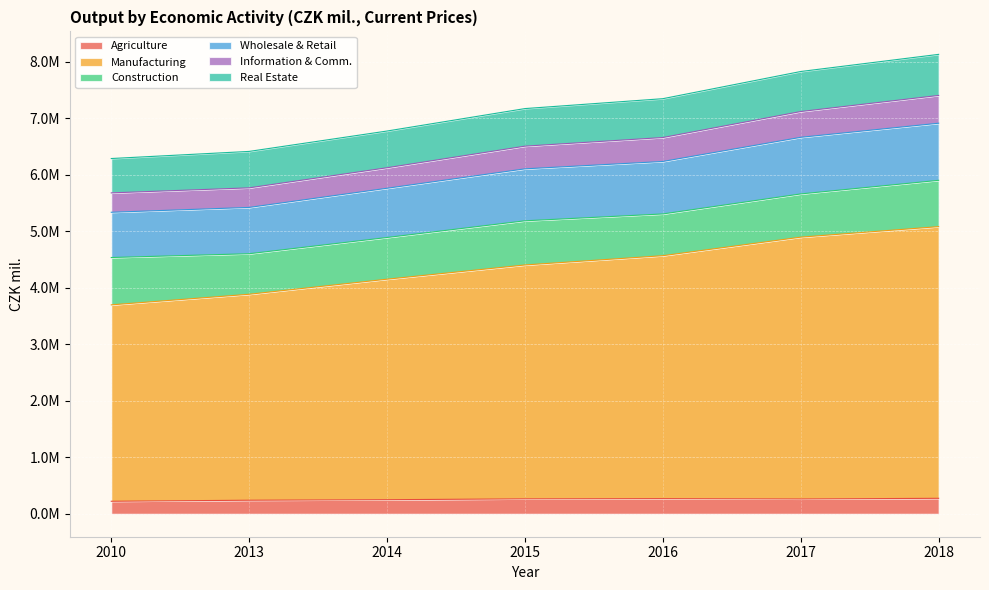

The Manufacturing series shows 6551114 at 2010. True or false?

False